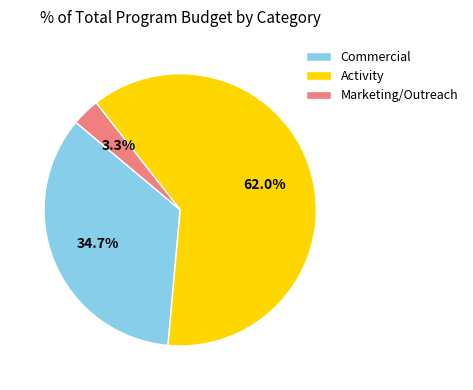

How many segments does this pie chart have?

3